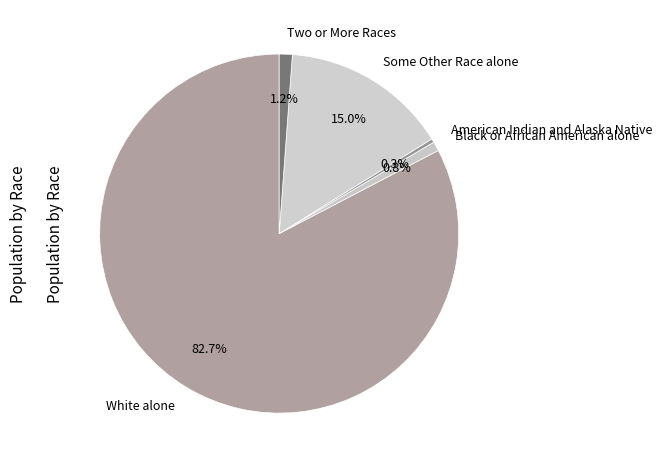

Count the number of slices in the pie.

5